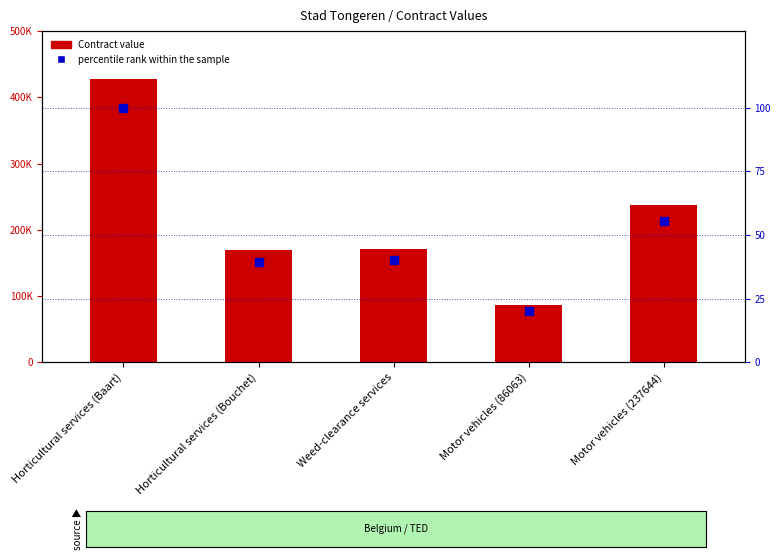

List the labels in order of percentile rank within the sample value, smallest first.

Motor vehicles (86063), Horticultural services (Bouchet), Weed-clearance services, Motor vehicles (237644), Horticultural services (Baart)